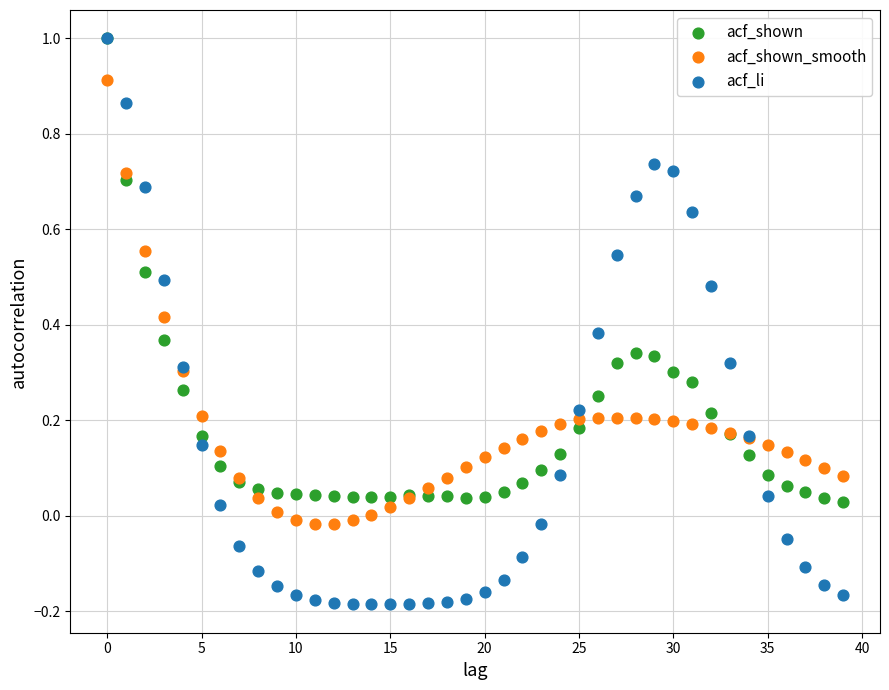

Which series contains the lowest Y value?

acf_li